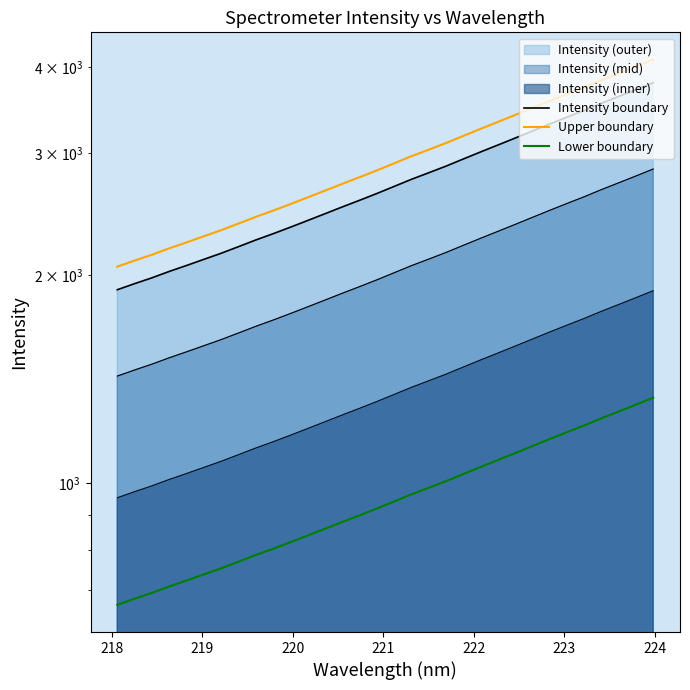

The value of Upper boundary at 221 is 3060.6. True or false?

False